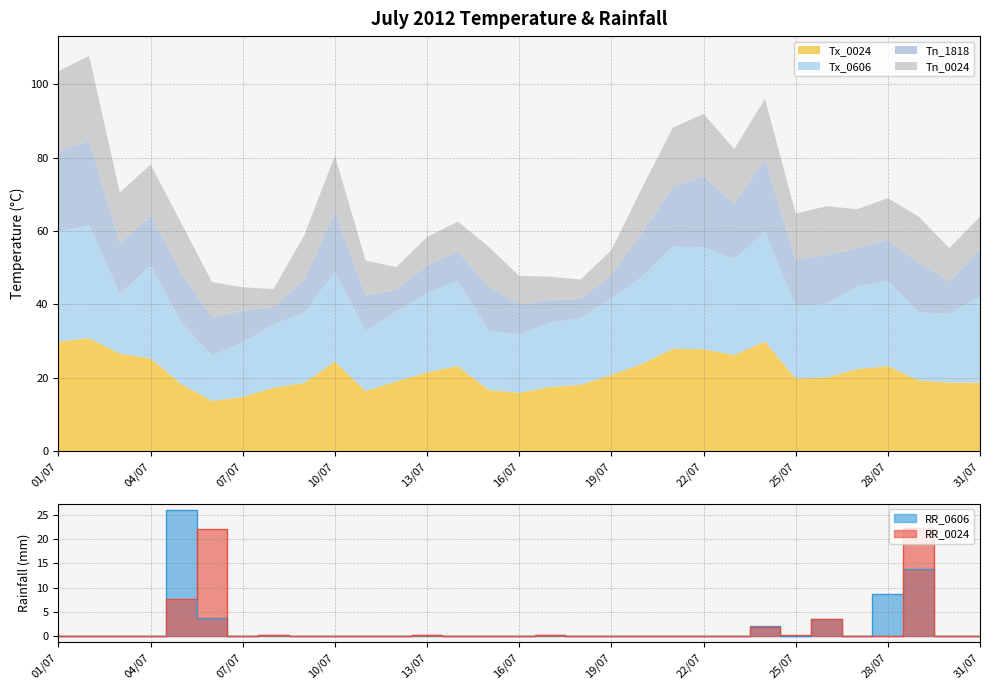

Which category has the highest value across all series?

02/07